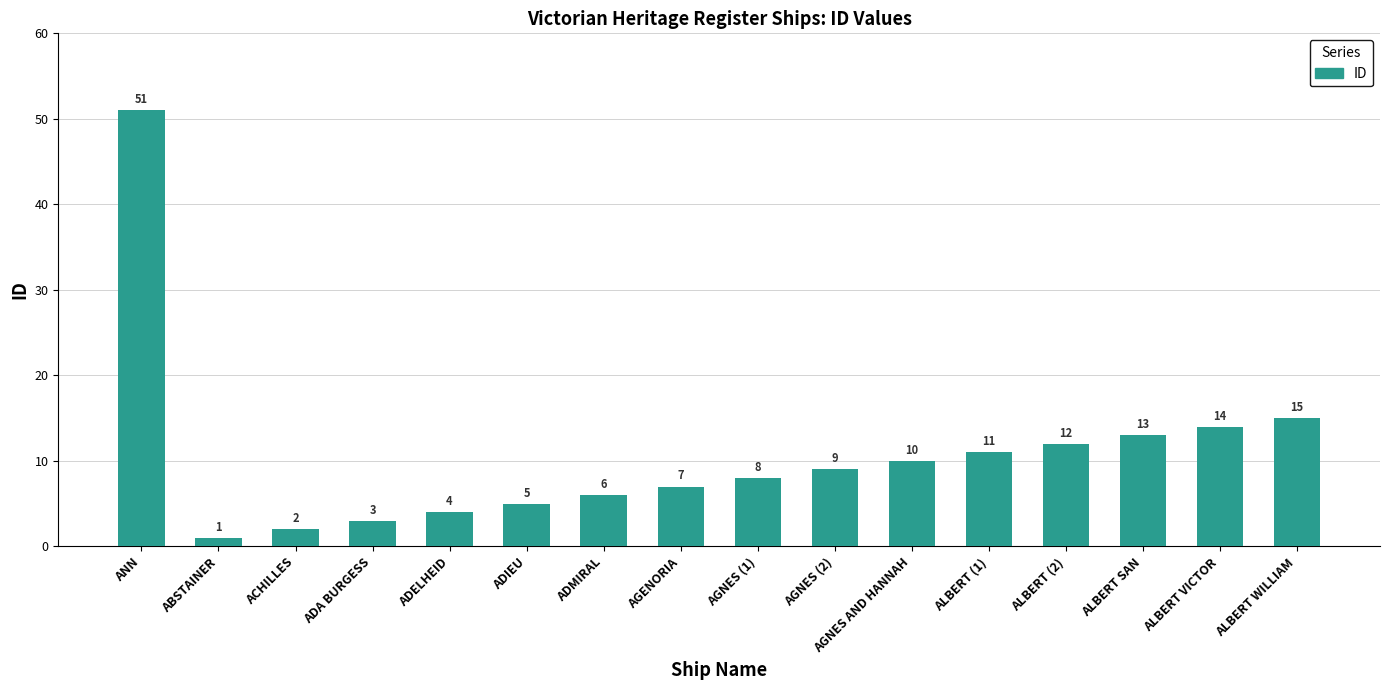

Reading right to left, extract all data points from this chart.

ALBERT WILLIAM=15	ALBERT VICTOR=14	ALBERT SAN=13	ALBERT (2)=12	ALBERT (1)=11	AGNES AND HANNAH=10	AGNES (2)=9	AGNES (1)=8	AGENORIA=7	ADMIRAL=6	ADIEU=5	ADELHEID=4	ADA BURGESS=3	ACHILLES=2	ABSTAINER=1	ANN=51